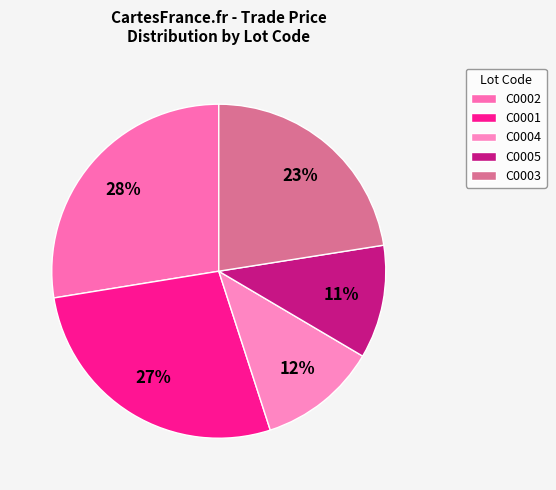

Count the number of slices in the pie.

5